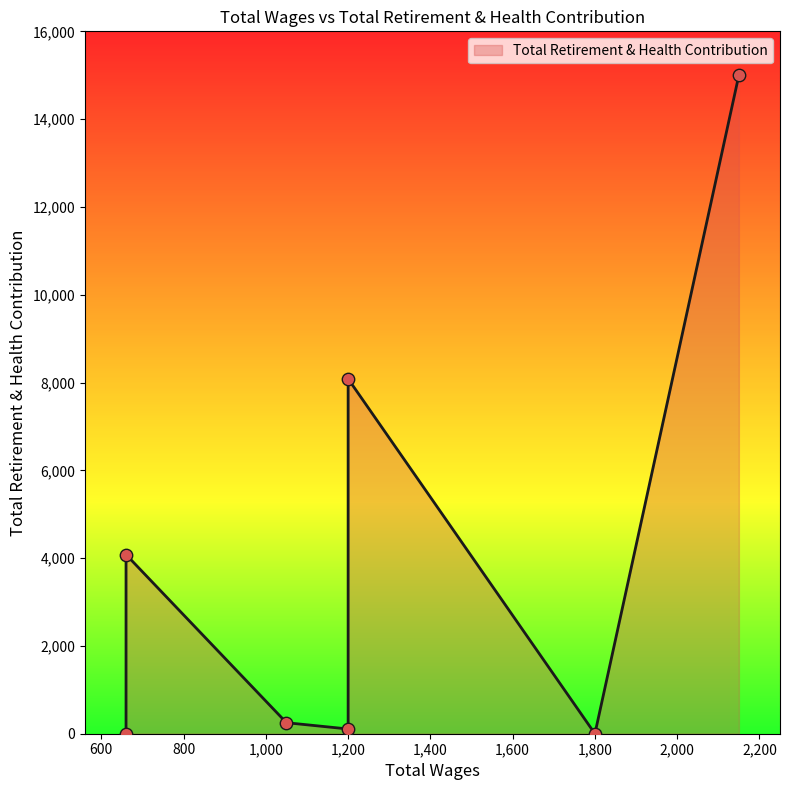

What is the change in value from 1200.0 to 1200.0?

-7976